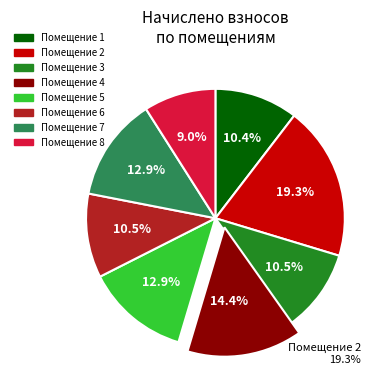

Is there any slice that represents more than half of the pie?

No